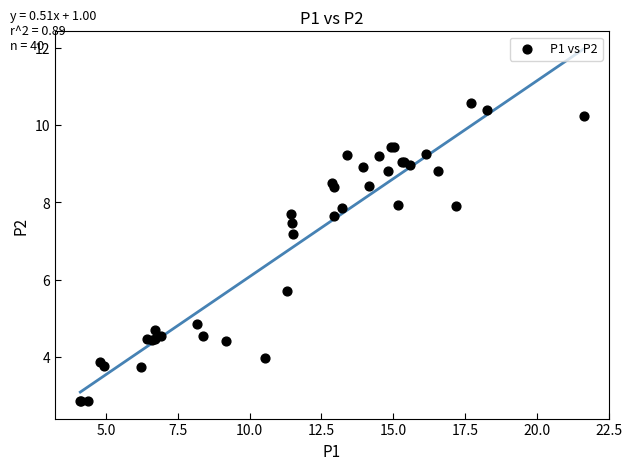

What Y value in the scatter plot is closest to 6?

5.7